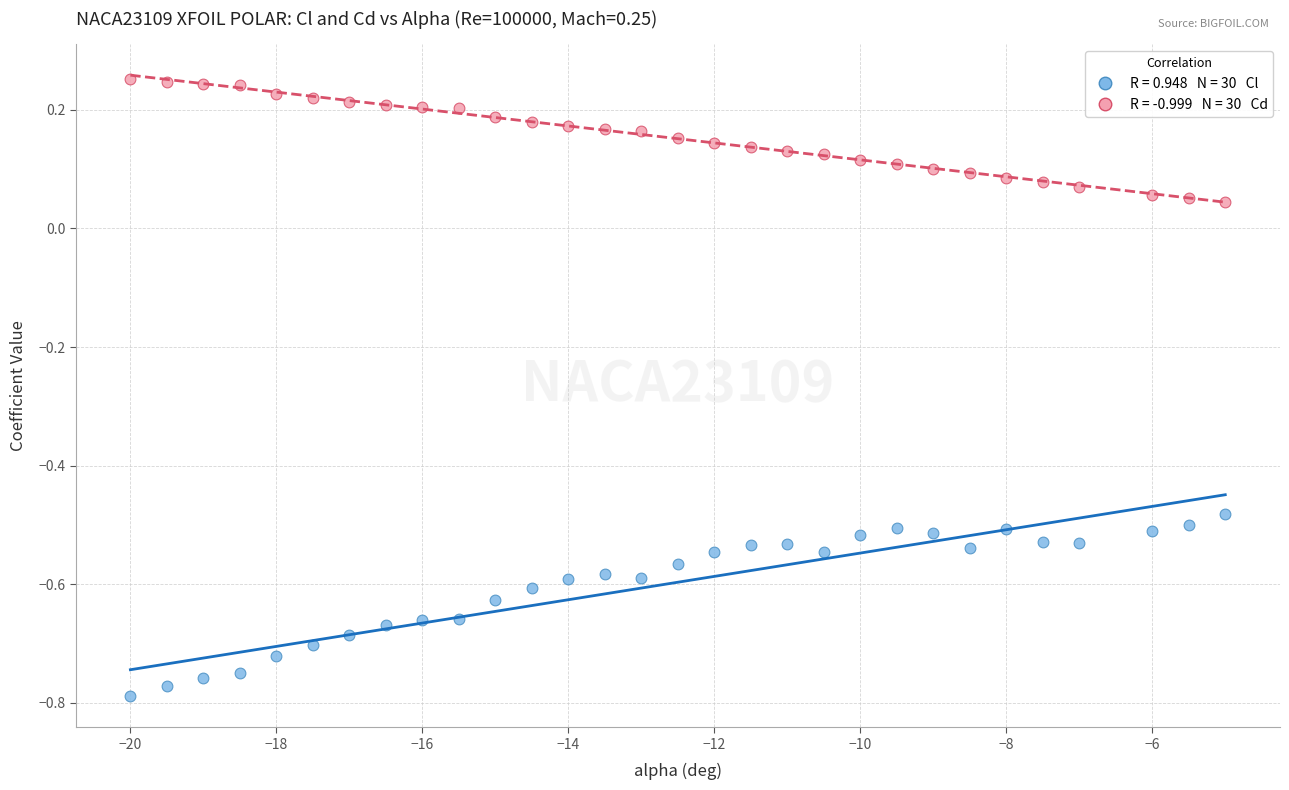

Across all data points, what is the range of X values (max minus min)?

15.0